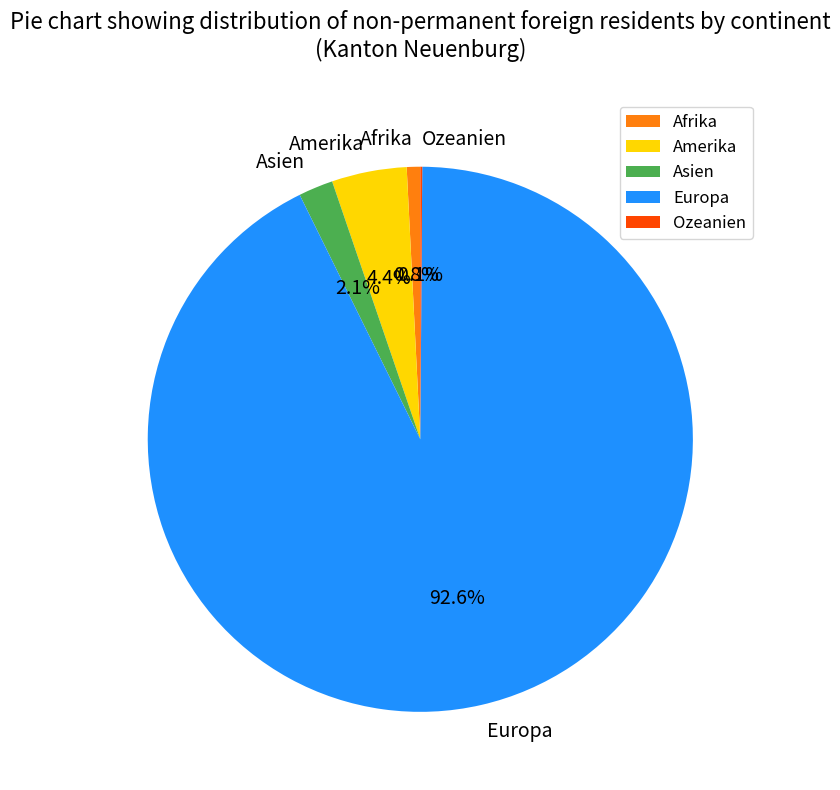

What percentage is NOT represented by Europa?

7.4%